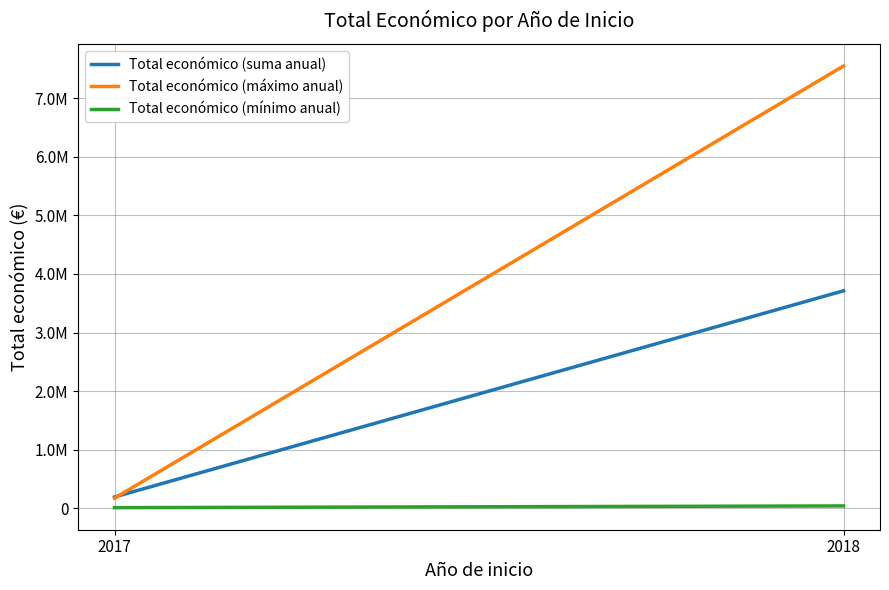

Is it true that Total económico (mínimo anual) equals 39150 at 2018?

True